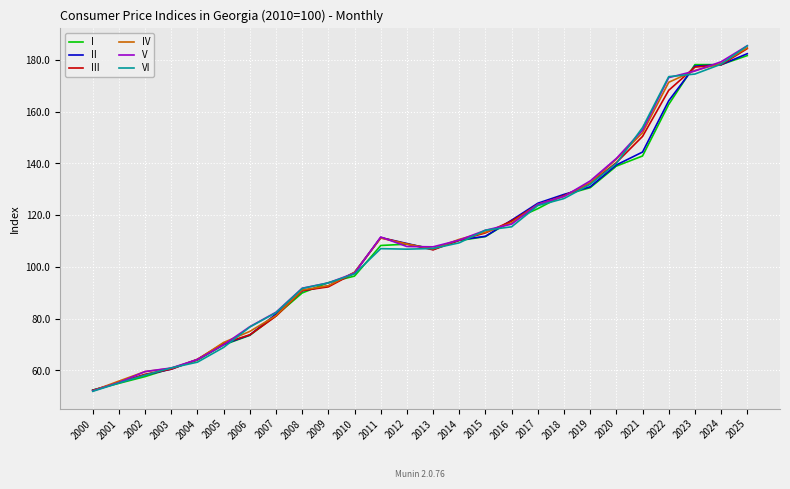

Is the value of IV at 2003 greater than the value of V at 2018?

No